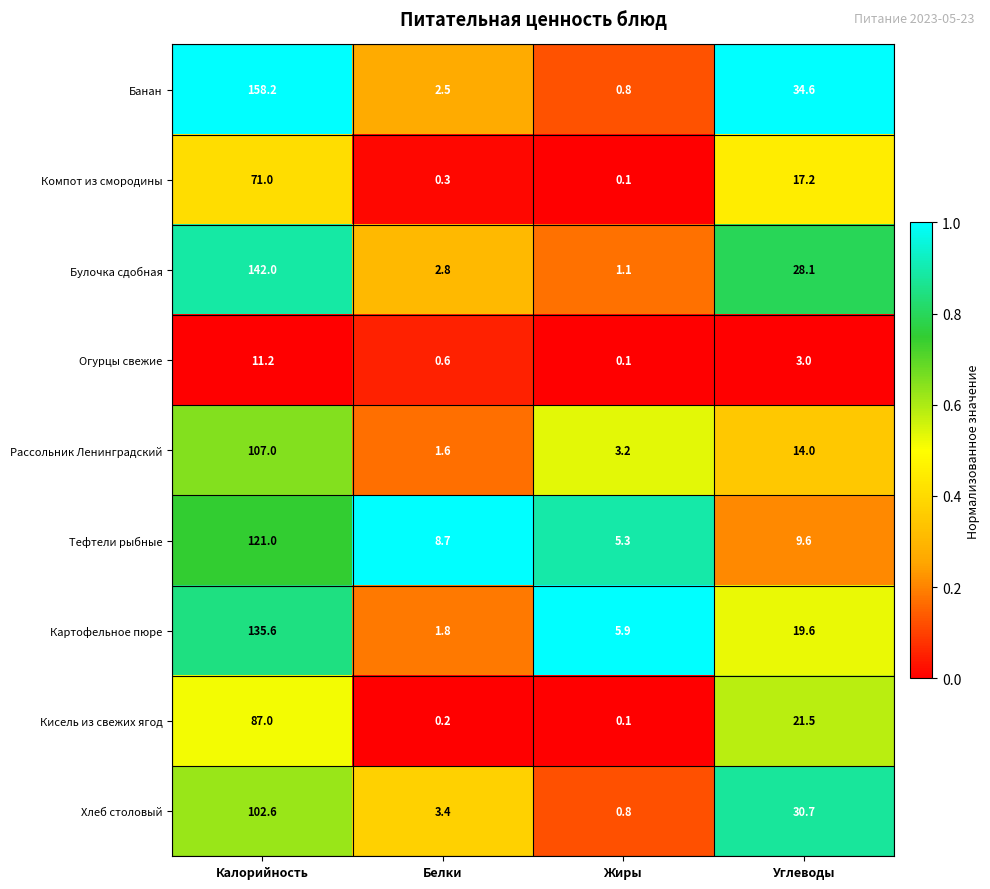

What is the difference between the second highest and second lowest values in the Банан series?

32.1